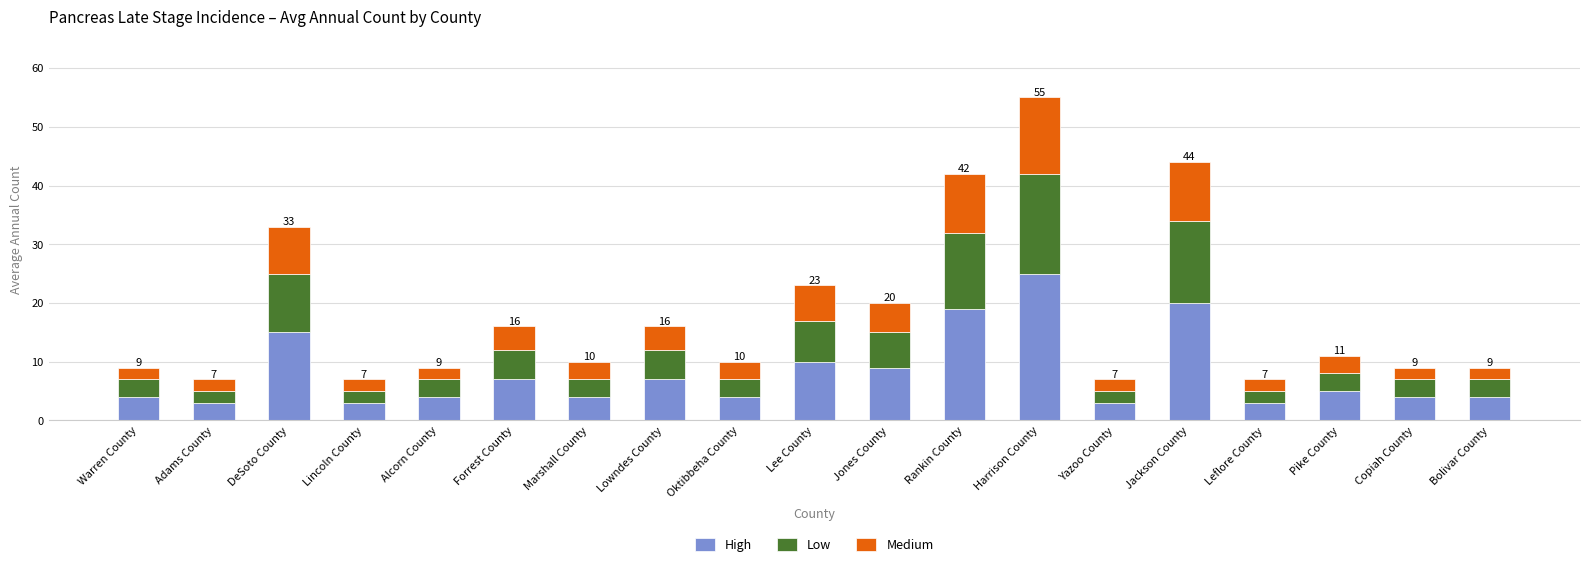

How many series are shown in this chart?

3